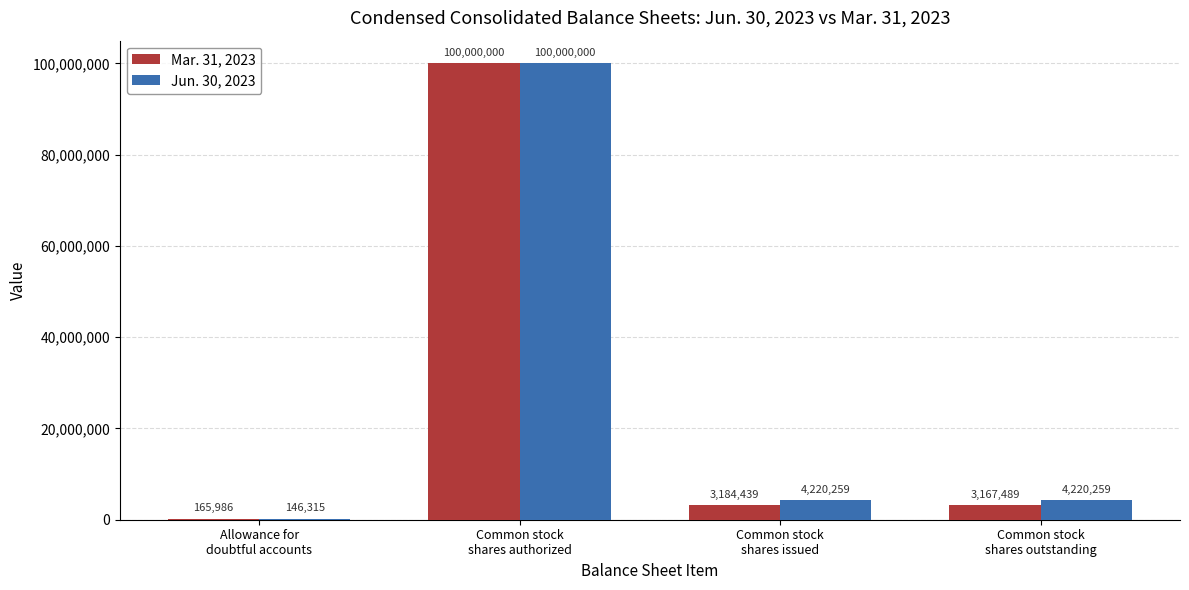

What is the sum of all Mar. 31, 2023 values?

106517914